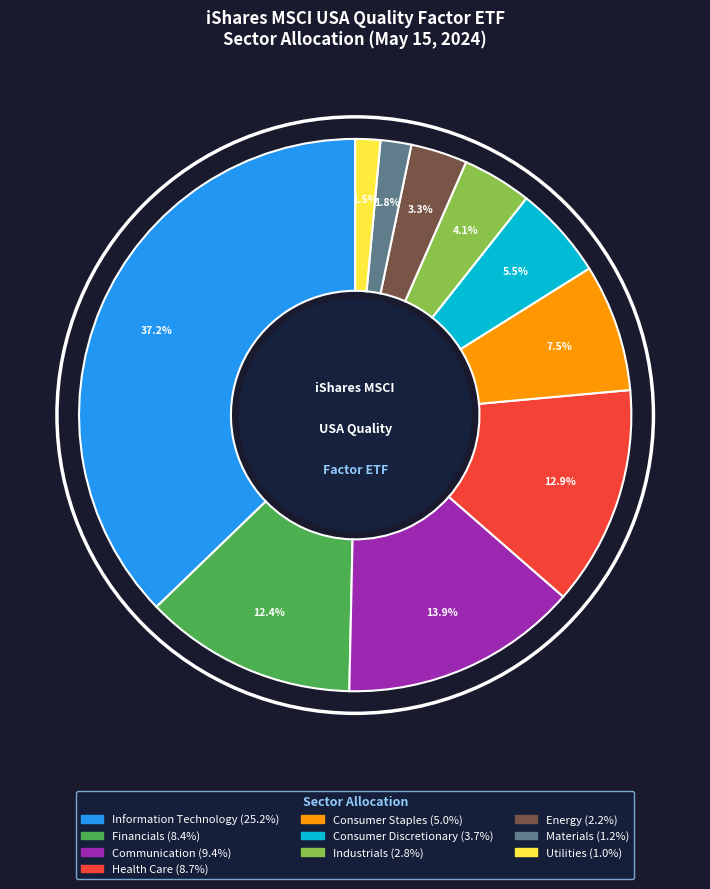

Between Communication and Financials, which is larger?

Communication